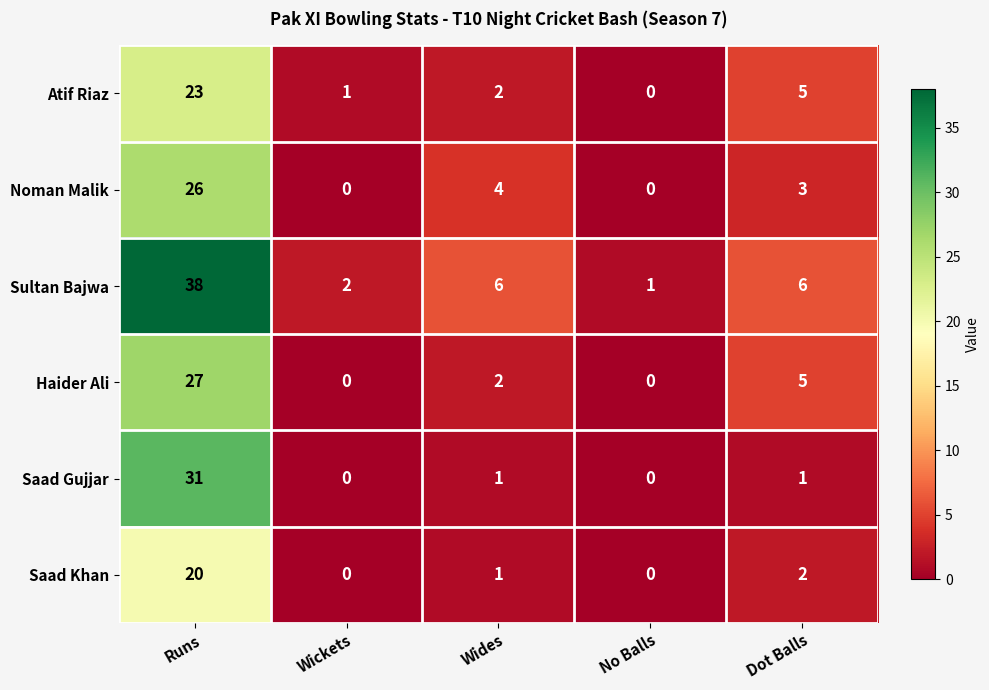

Count the number of categories in the chart.

5